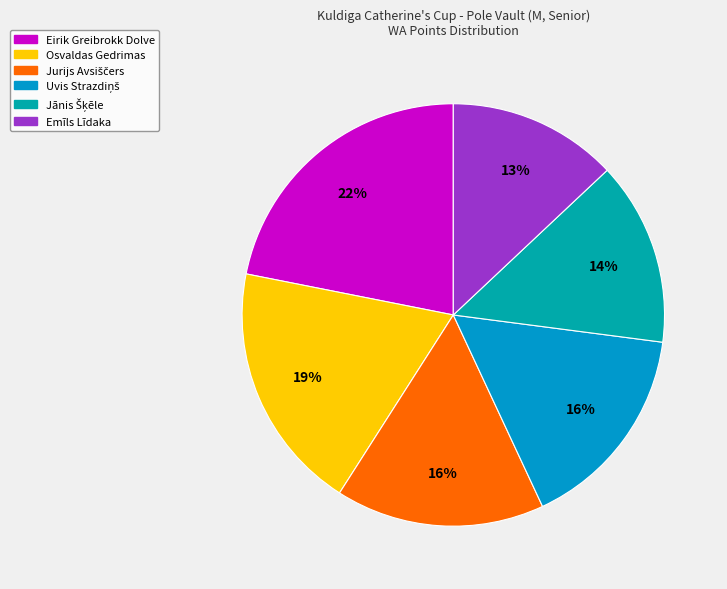

Which category has the smallest portion of the pie?

Emīls Līdaka